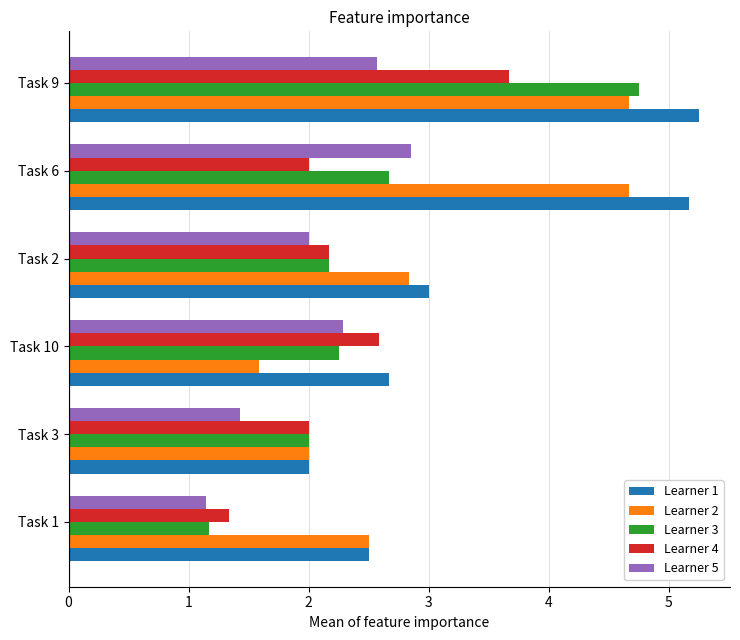

List the series in order of their overall mean, lowest first.

Learner 5, Learner 4, Learner 3, Learner 2, Learner 1